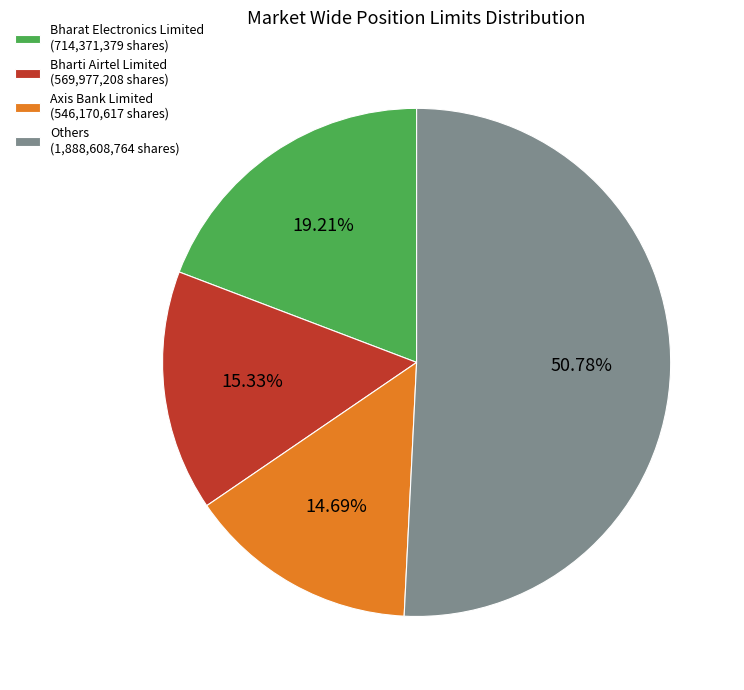

To the nearest percent, what is the average slice percentage?

25%